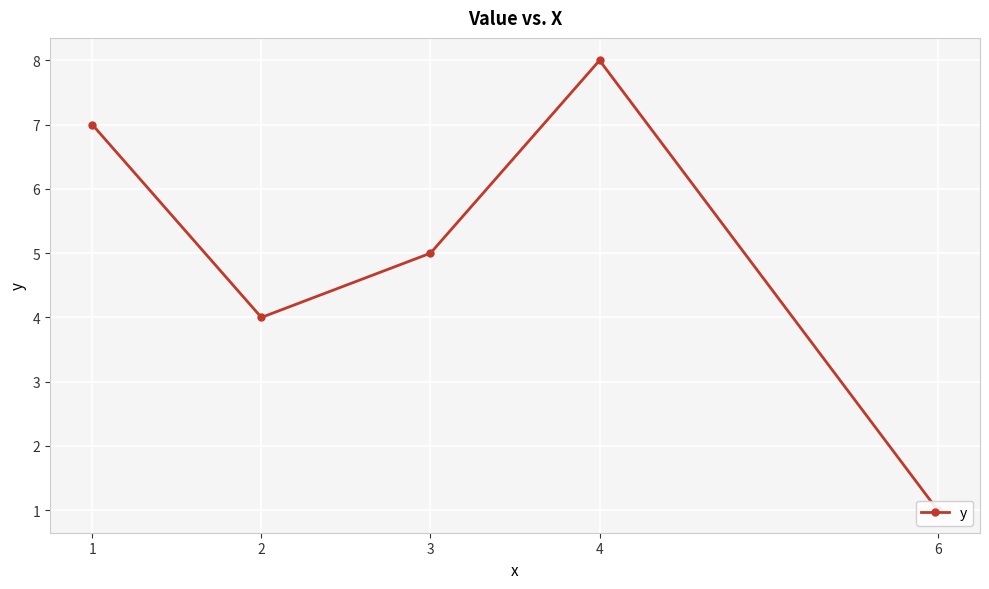

The value at 3 is 3. True or false?

False